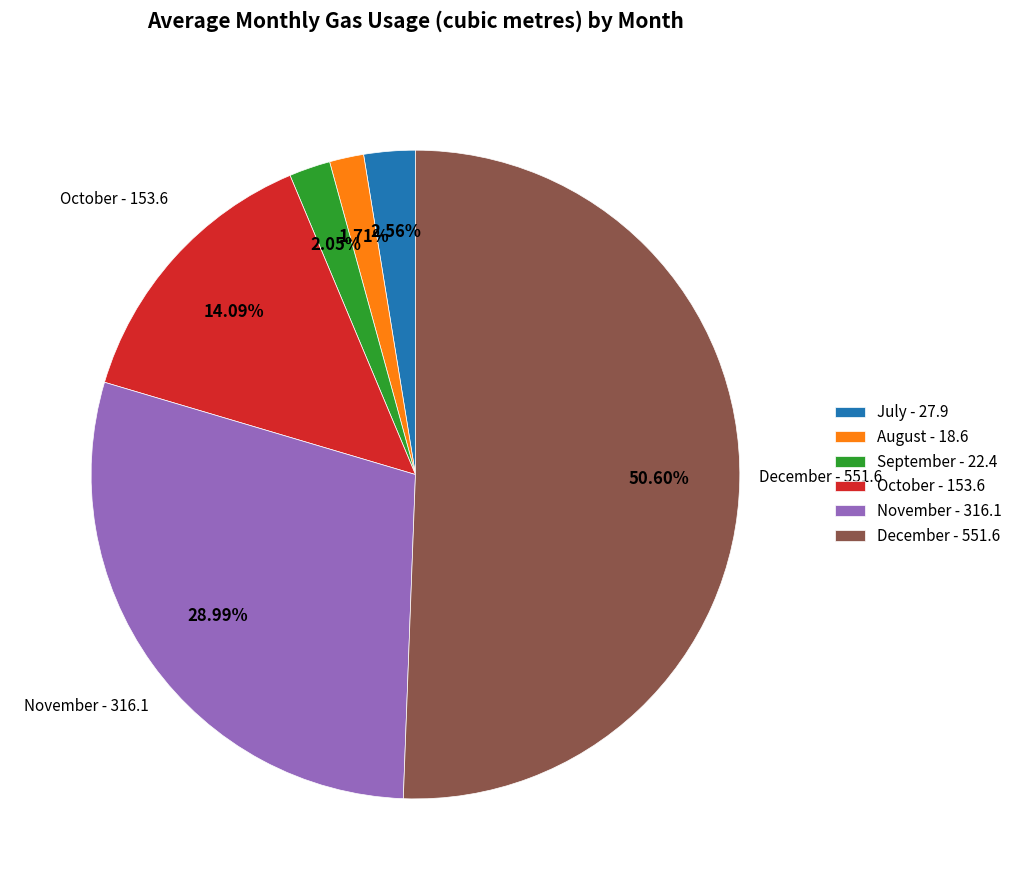

Does any single category account for the majority?

Yes